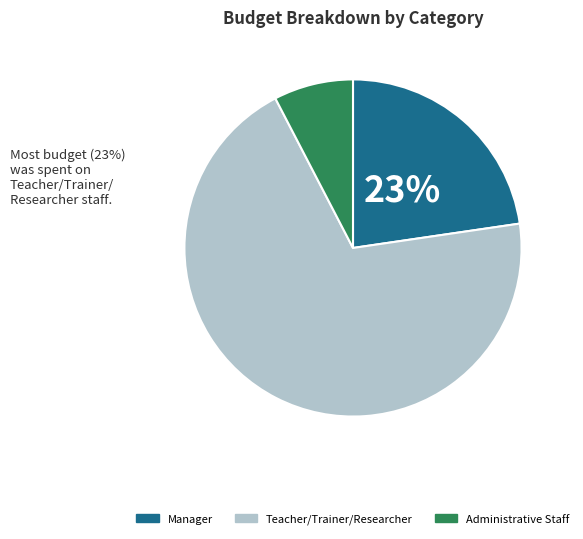

Between Manager and Teacher/Trainer/Researcher, which is larger?

Teacher/Trainer/Researcher